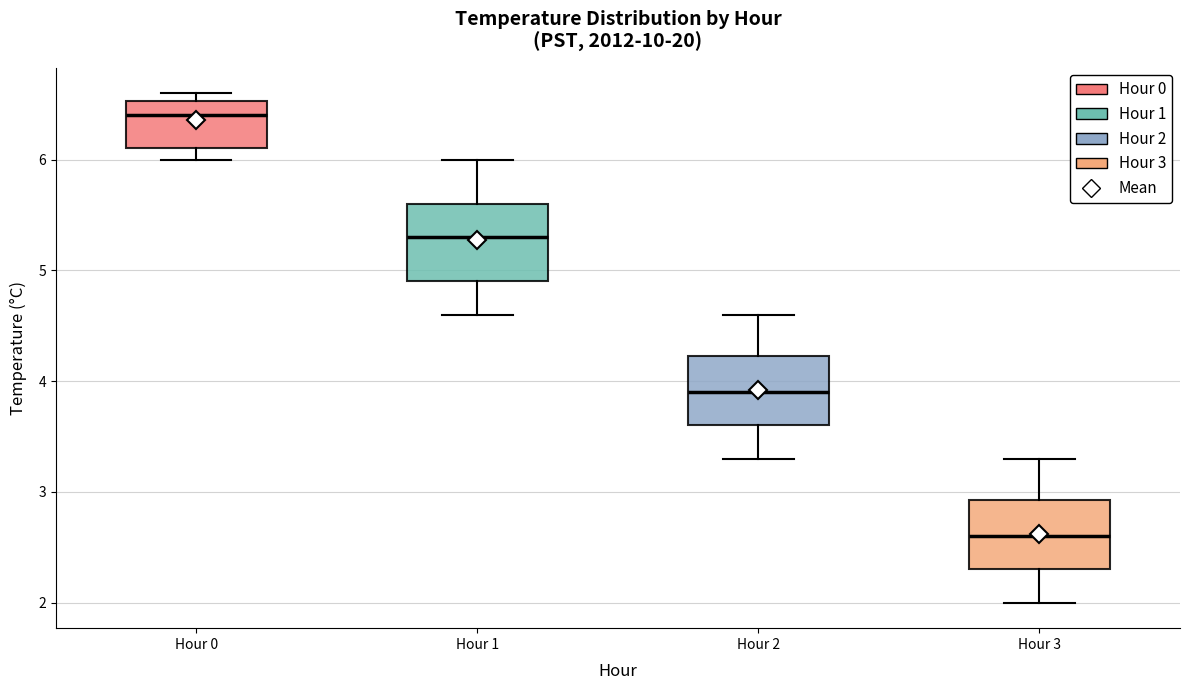

Reading left to right, read every box against the y-axis: the position of its median line, the range the box covers, and the ends of its whiskers. The values are not printed on the chart, so give them approximately, as read against the axis.

Hour 0: median 6.4, box 6.1 to 6.5, whiskers 6.0 to 6.6
Hour 1: median 5.3, box 4.9 to 5.6, whiskers 4.6 to 6.0
Hour 2: median 3.9, box 3.6 to 4.2, whiskers 3.3 to 4.6
Hour 3: median 2.6, box 2.3 to 2.9, whiskers 2.0 to 3.3